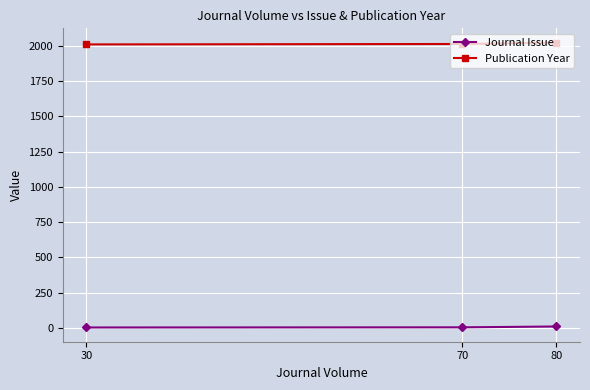

Is it true that Journal Issue equals 8 at 70?

False